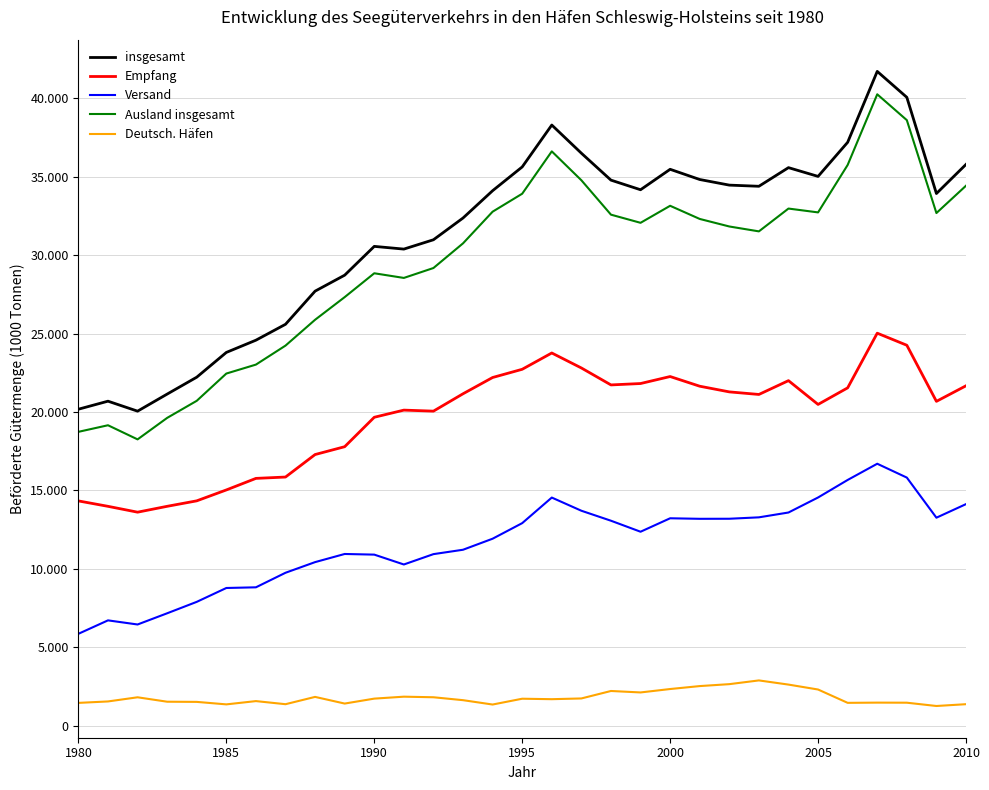

Does the chart have visible grid lines?

Yes